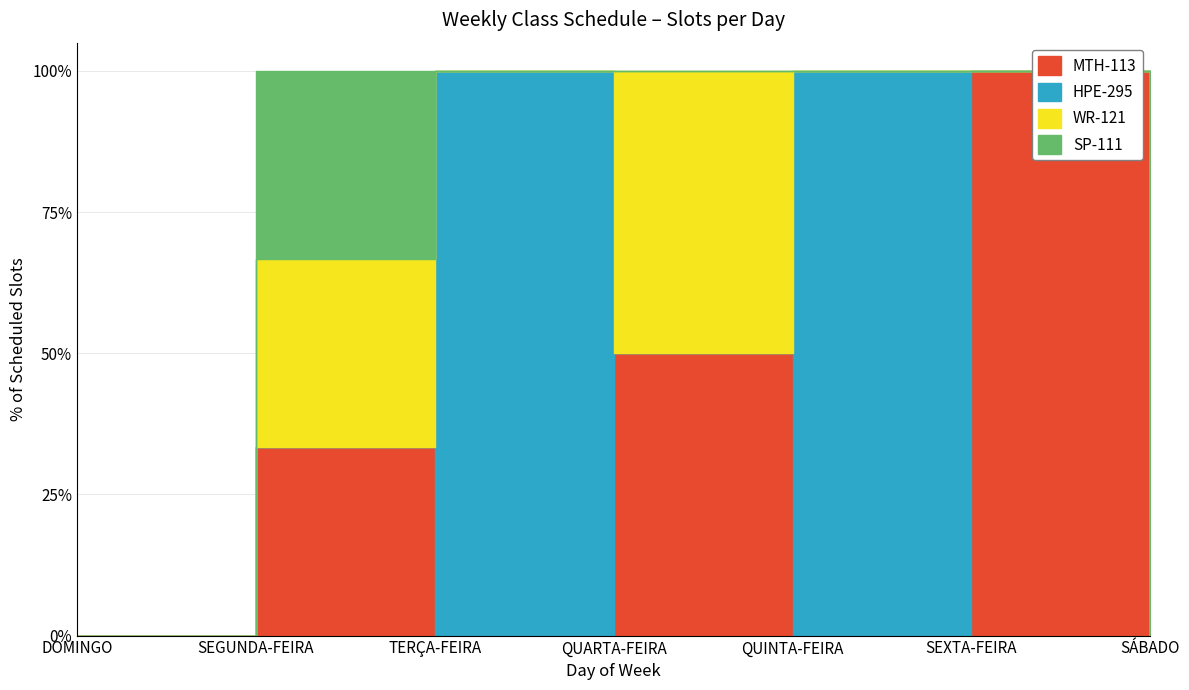

At which category does WR-121 reach its first local peak?

SEGUNDA-FEIRA